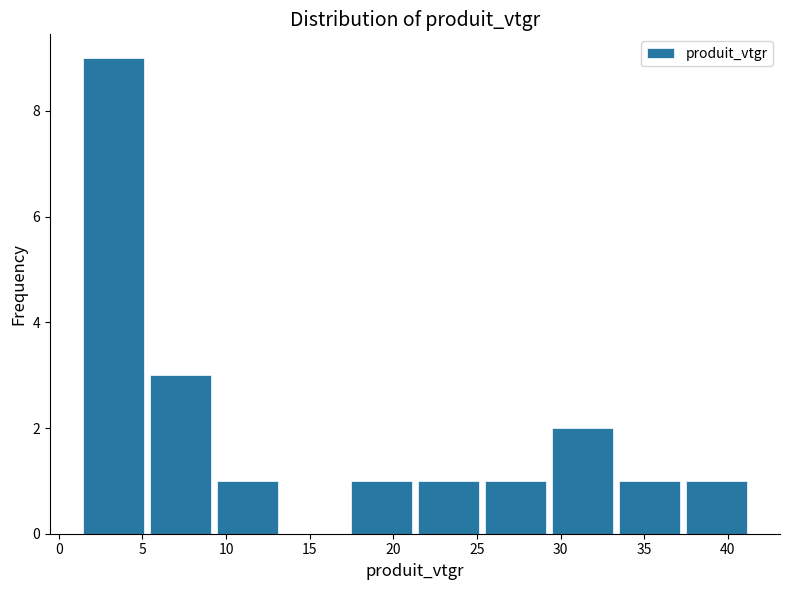

Reading left to right, list every bar in this chart as the range it spans on the x-axis followed by its height. Neither the bar edges nor the heights are printed on the chart, so give them approximately, as read against the axes.

1.5 to 5.5: 9
5.5 to 9.5: 3
9.5 to 13.5: 1
13.5 to 17.5: 0
17.5 to 21.5: 1
21.5 to 25.5: 1
25.5 to 29.5: 1
29.5 to 33.5: 2
33.5 to 37.5: 1
37.5 to 41.5: 1